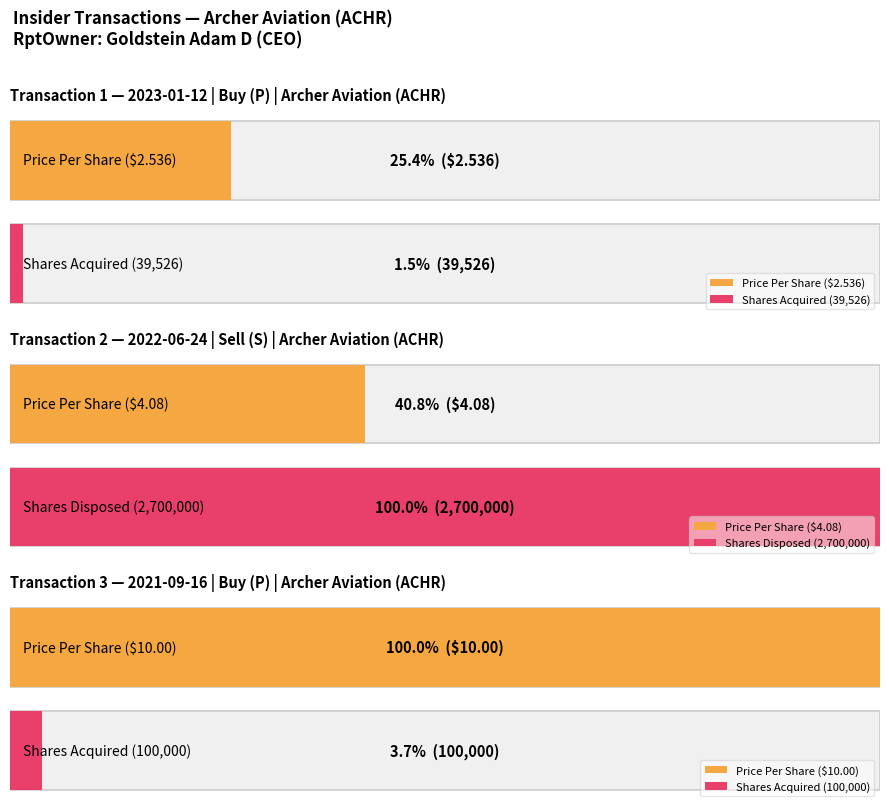

What is the difference between the maximum and minimum values in the transactionShares series?

2660474.0